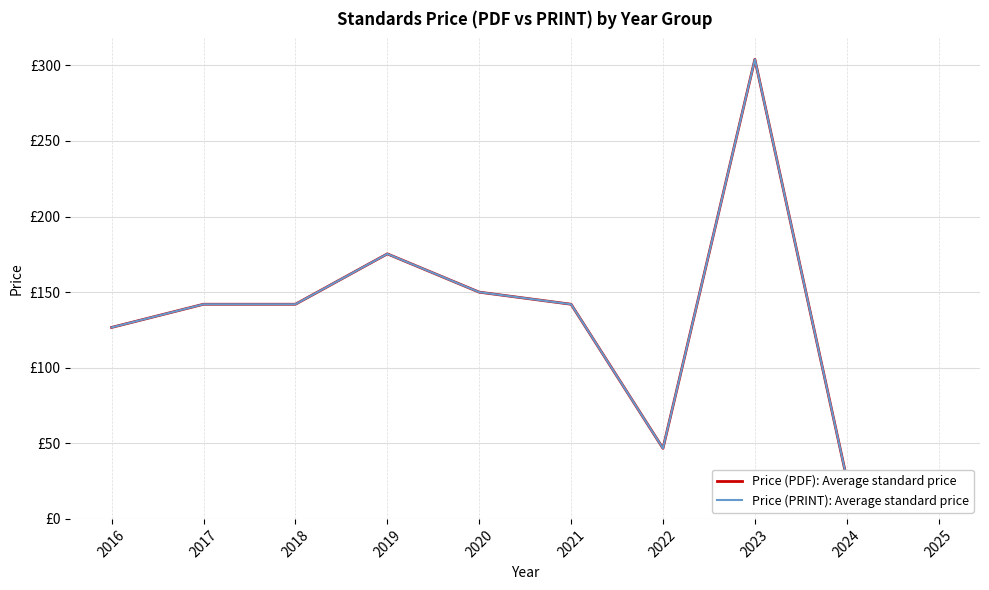

Is it true that Price (PDF): Average standard price equals 236.3 at 2017?

False